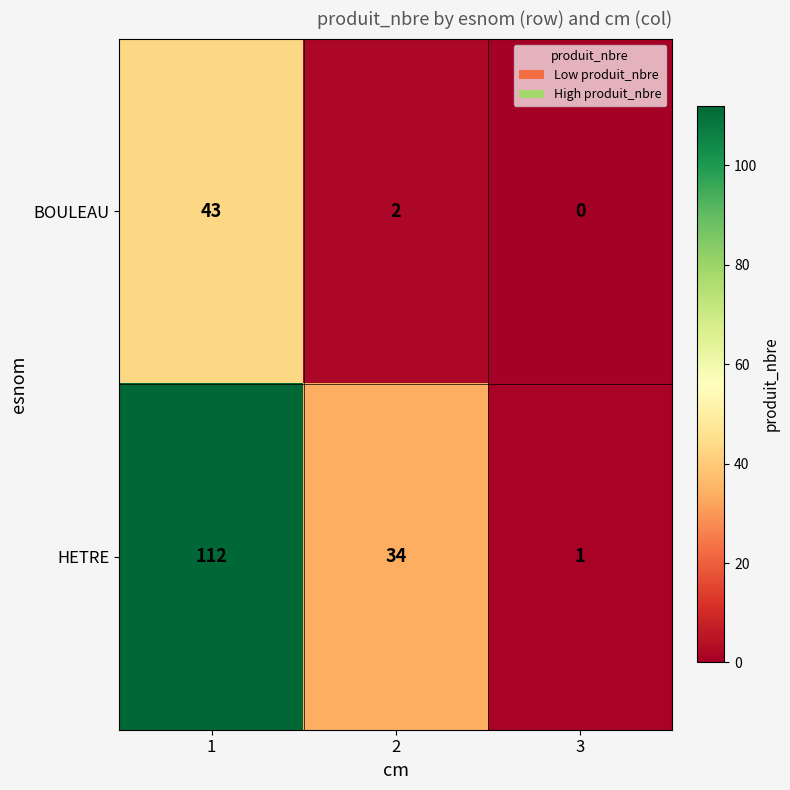

What is the highest value of the BOULEAU series?

43